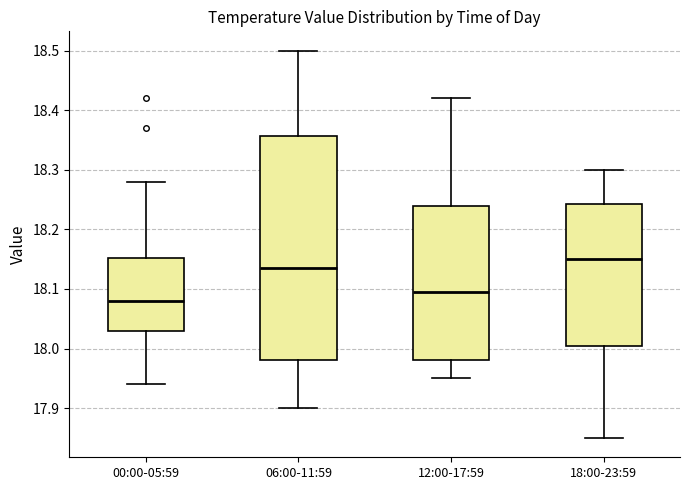

Comparing the boxes themselves (not the whiskers), which one is the tallest?

06:00-11:59